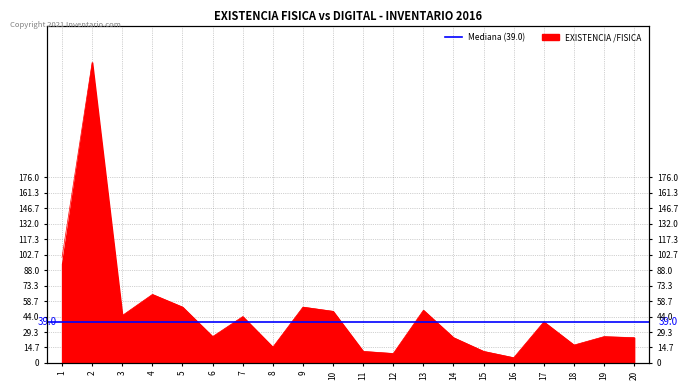

At which label is the value closest to 145?

1